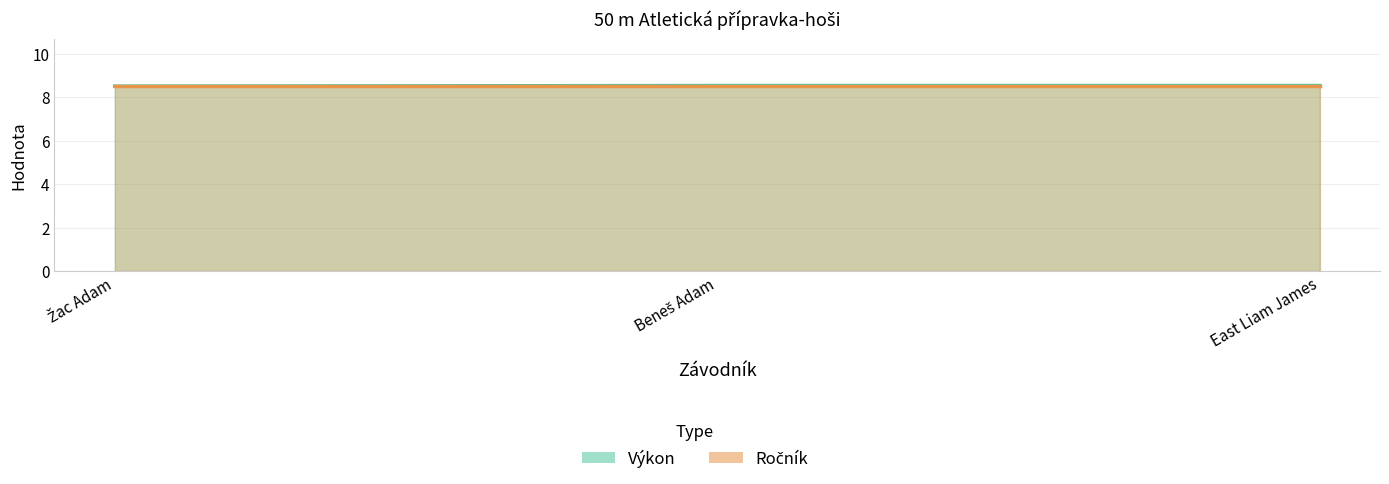

Which has a higher value, East Liam James or Beneš Adam?

East Liam James